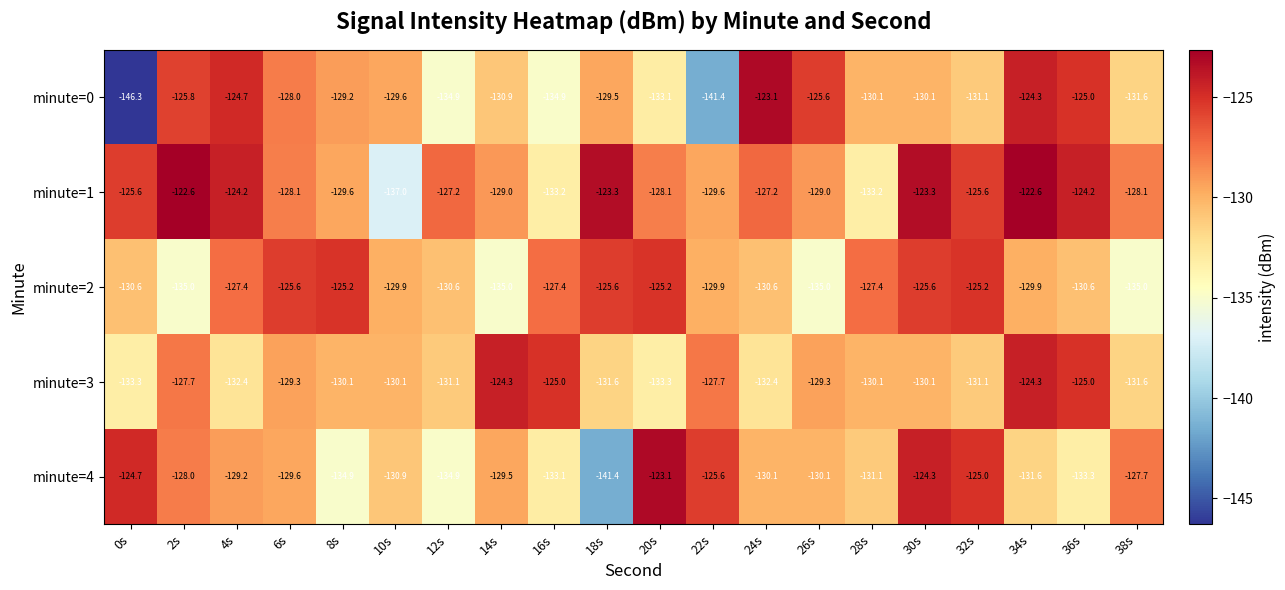

Which series has the largest range (max minus min)?

minute=0